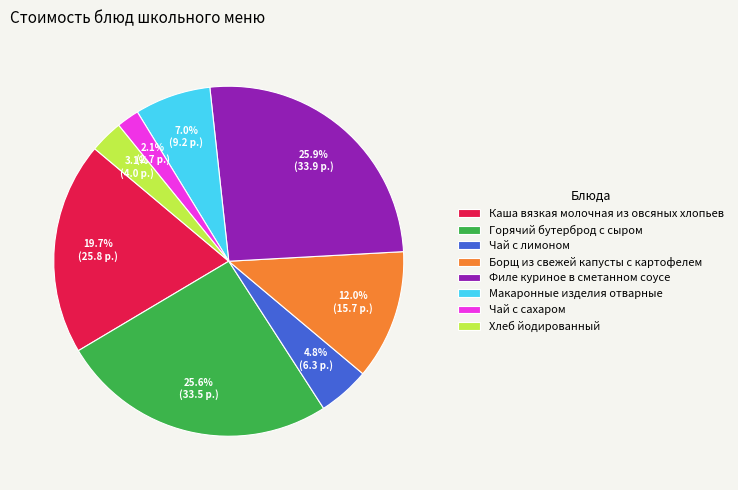

Which has a higher value, Макаронные изделия отварные or Горячий бутерброд с сыром?

Горячий бутерброд с сыром